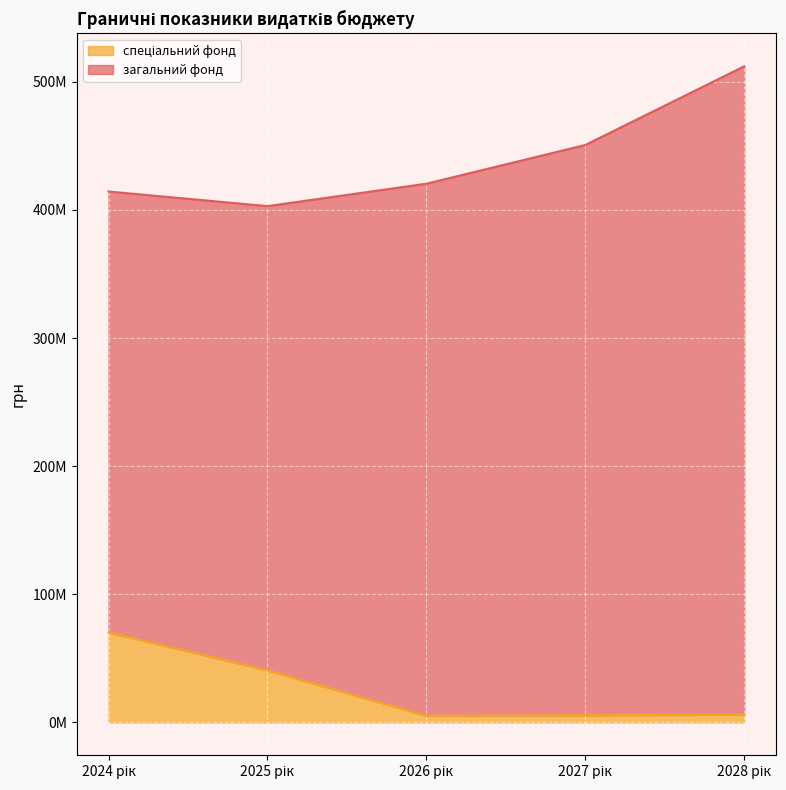

What is the approximate value at 2028 рік?

6048749.0